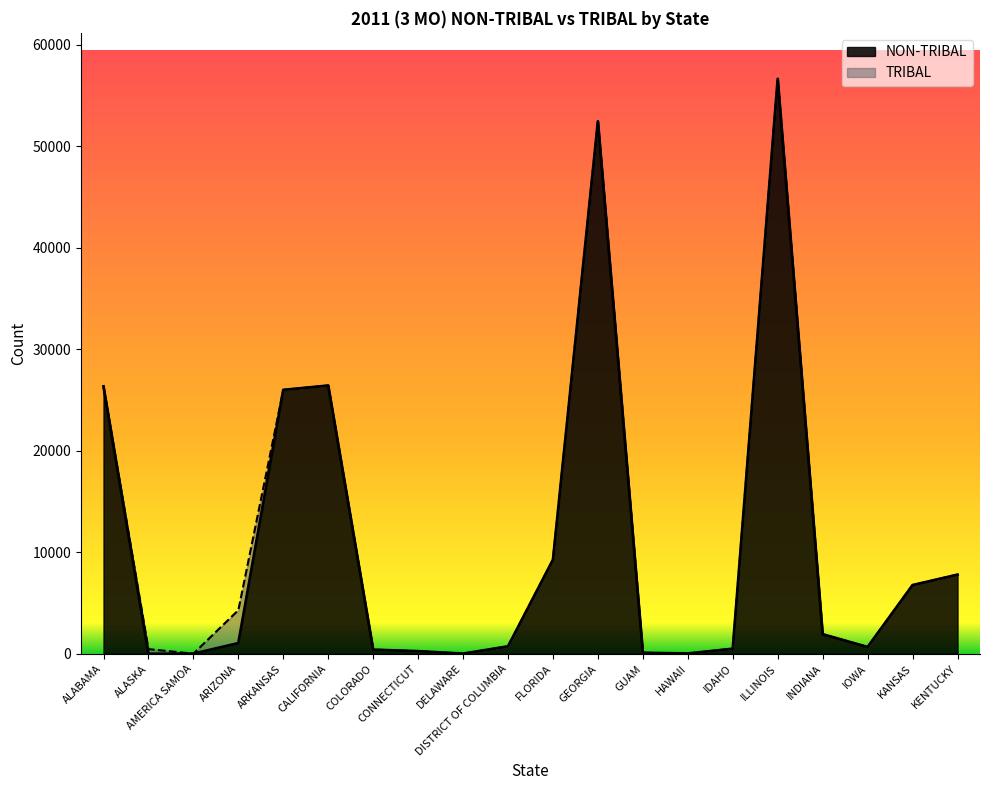

True or false: the data has more than 2 interior local peaks.

True